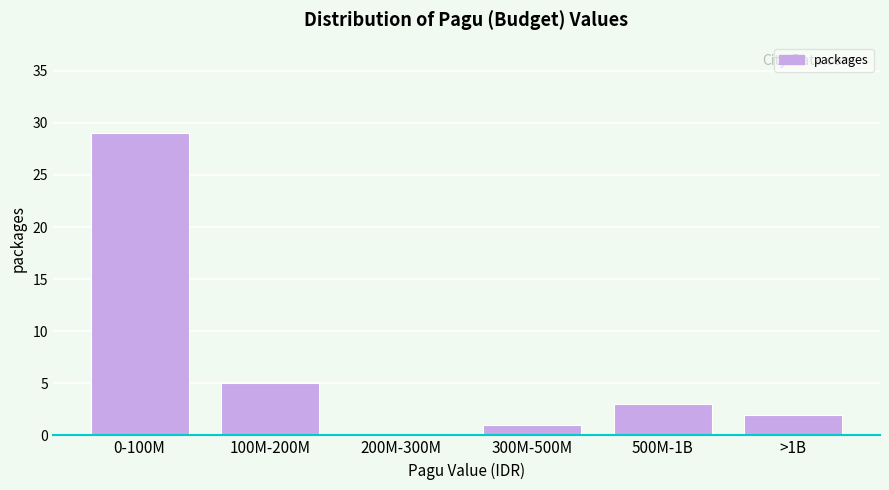

Reading right to left, list all the values displayed in this chart.

>1B=2	500M-1B=3	300M-500M=1	200M-300M=0	100M-200M=5	0-100M=29